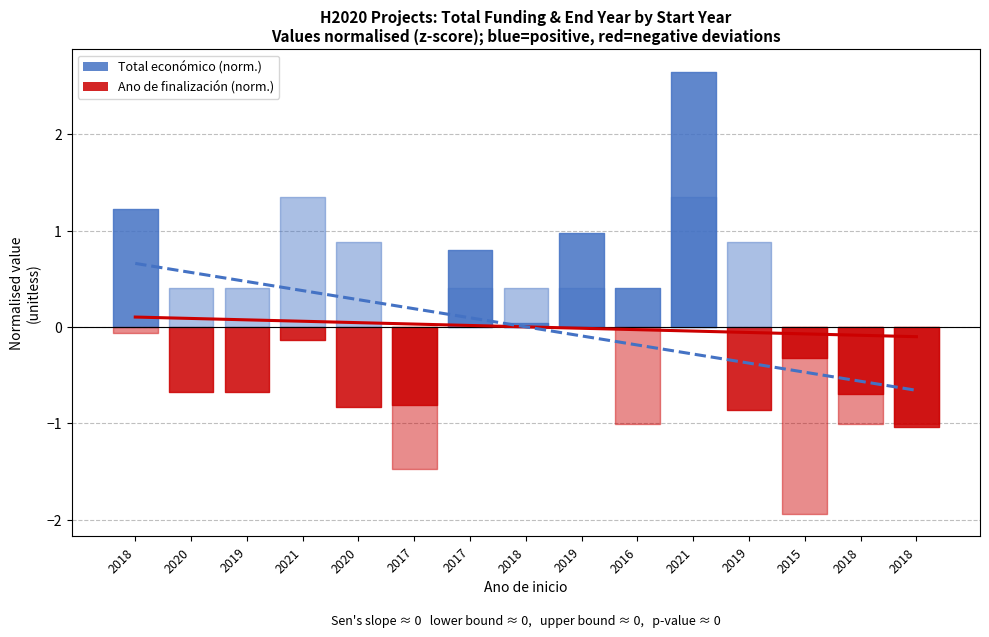

What is the spread (max minus min) of values at 2020?

0.5